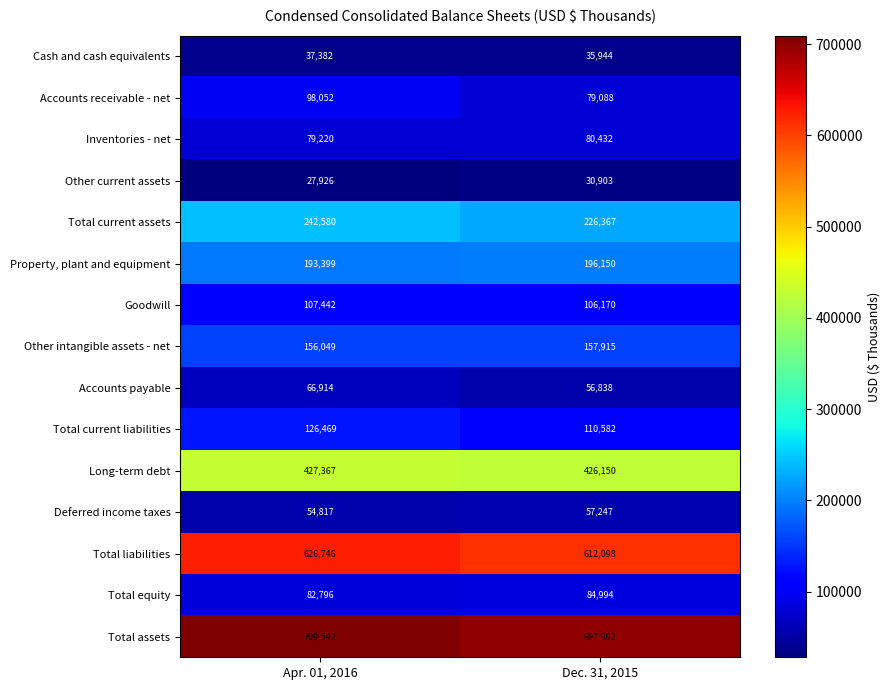

How many values in the Total current liabilities series are below 126469?

1